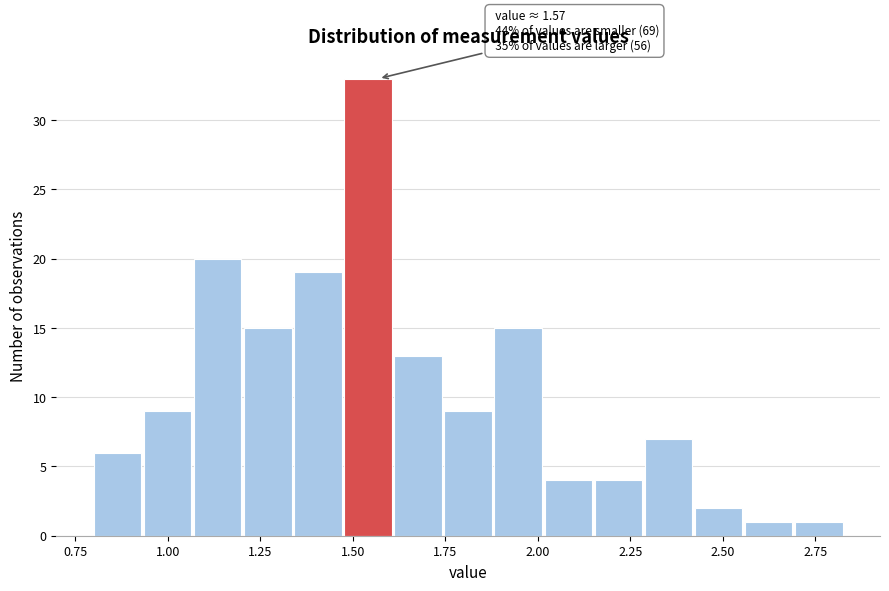

Read against the x-axis, roughly where is the centre of the tallest bar?

1.55